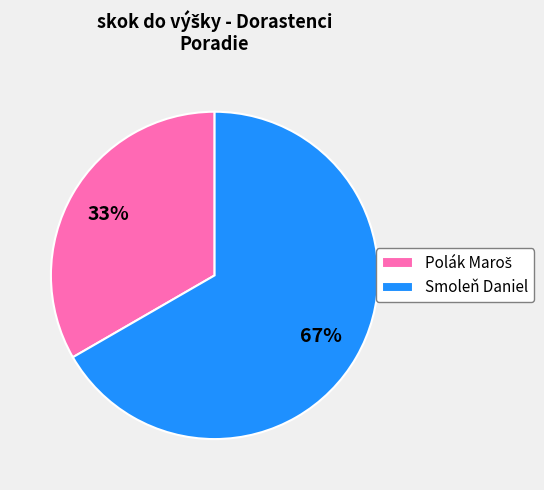

To the nearest percent, what percentage of the pie is Smoleň Daniel?

67%